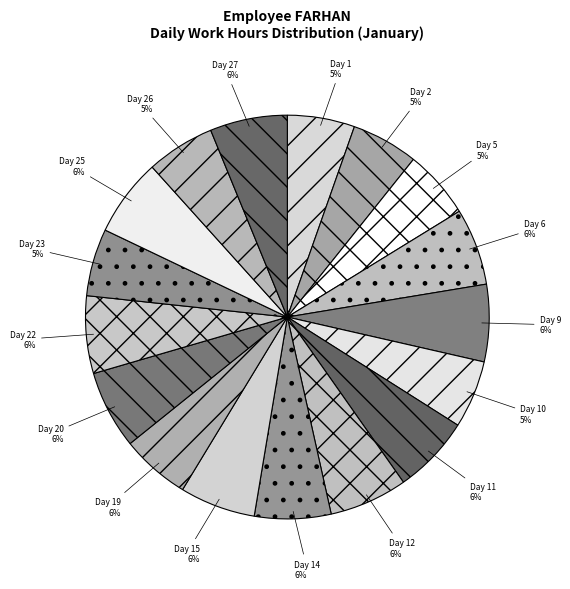

Does any single category account for the majority?

No